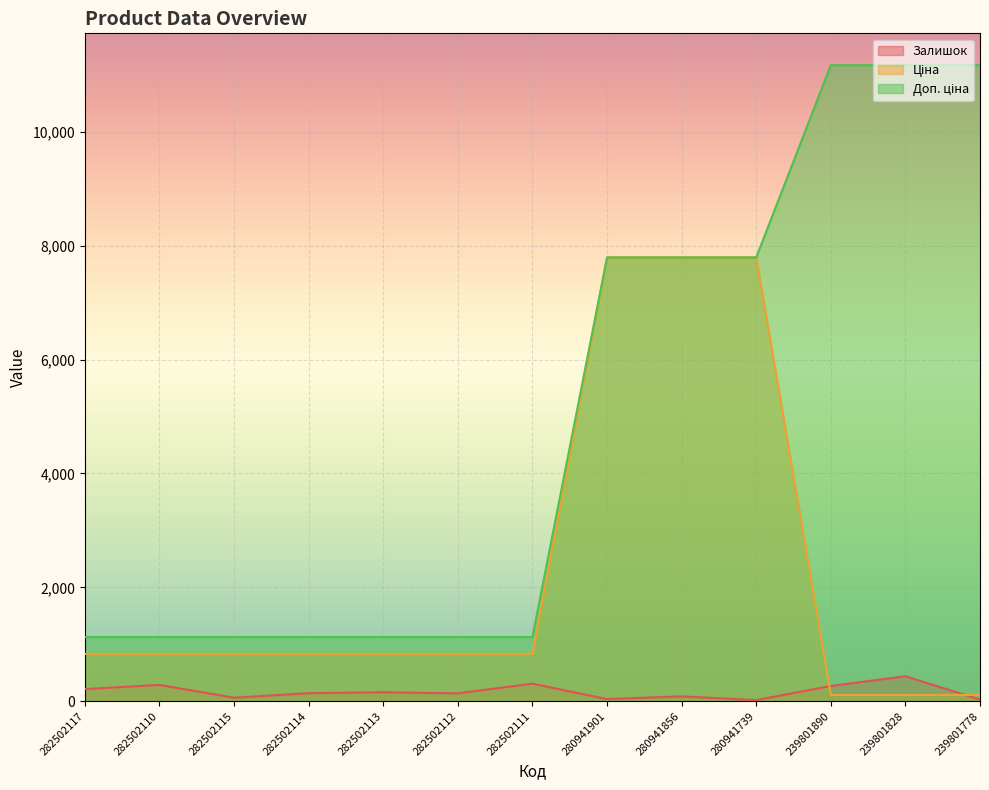

What value does the Залишок series have at 282502113?

159.0